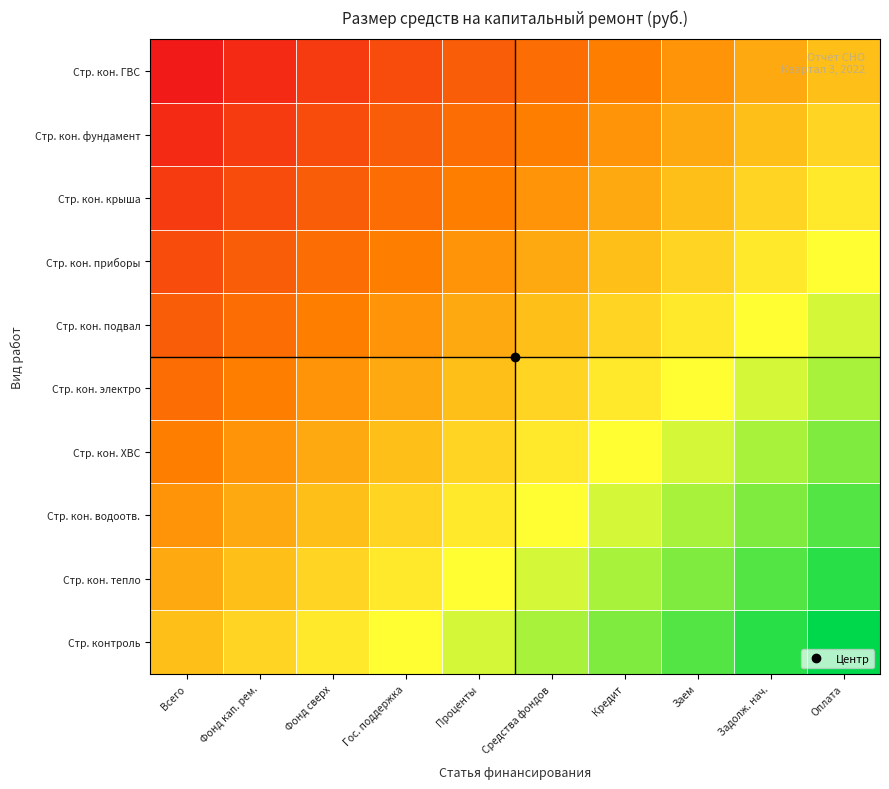

Reading right to left, extract all data points from this chart.

Стр. контроль: Оплата=1.0	Задолж. нач.=0.9	Заем=0.8	Кредит=0.7	Средства фондов=0.6	Проценты=0.4	Гос. поддержка=0.3	Фонд сверх=0.2	Фонд кап. рем.=0.1	Всего=0.0
Стр. кон. тепло: Оплата=0.9	Задолж. нач.=0.8	Заем=0.7	Кредит=0.6	Средства фондов=0.4	Проценты=0.3	Гос. поддержка=0.2	Фонд сверх=0.1	Фонд кап. рем.=0.0	Всего=-0.1
Стр. кон. водоотв.: Оплата=0.8	Задолж. нач.=0.7	Заем=0.6	Кредит=0.4	Средства фондов=0.3	Проценты=0.2	Гос. поддержка=0.1	Фонд сверх=0.0	Фонд кап. рем.=-0.1	Всего=-0.2
Стр. кон. ХВС: Оплата=0.7	Задолж. нач.=0.6	Заем=0.4	Кредит=0.3	Средства фондов=0.2	Проценты=0.1	Гос. поддержка=0.0	Фонд сверх=-0.1	Фонд кап. рем.=-0.2	Всего=-0.3
Стр. кон. электро: Оплата=0.6	Задолж. нач.=0.4	Заем=0.3	Кредит=0.2	Средства фондов=0.1	Проценты=0.0	Гос. поддержка=-0.1	Фонд сверх=-0.2	Фонд кап. рем.=-0.3	Всего=-0.4
Стр. кон. подвал: Оплата=0.4	Задолж. нач.=0.3	Заем=0.2	Кредит=0.1	Средства фондов=0.0	Проценты=-0.1	Гос. поддержка=-0.2	Фонд сверх=-0.3	Фонд кап. рем.=-0.4	Всего=-0.6
Стр. кон. приборы: Оплата=0.3	Задолж. нач.=0.2	Заем=0.1	Кредит=0.0	Средства фондов=-0.1	Проценты=-0.2	Гос. поддержка=-0.3	Фонд сверх=-0.4	Фонд кап. рем.=-0.6	Всего=-0.7
Стр. кон. крыша: Оплата=0.2	Задолж. нач.=0.1	Заем=0.0	Кредит=-0.1	Средства фондов=-0.2	Проценты=-0.3	Гос. поддержка=-0.4	Фонд сверх=-0.6	Фонд кап. рем.=-0.7	Всего=-0.8
Стр. кон. фундамент: Оплата=0.1	Задолж. нач.=0.0	Заем=-0.1	Кредит=-0.2	Средства фондов=-0.3	Проценты=-0.4	Гос. поддержка=-0.6	Фонд сверх=-0.7	Фонд кап. рем.=-0.8	Всего=-0.9
Стр. кон. ГВС: Оплата=0.0	Задолж. нач.=-0.1	Заем=-0.2	Кредит=-0.3	Средства фондов=-0.4	Проценты=-0.6	Гос. поддержка=-0.7	Фонд сверх=-0.8	Фонд кап. рем.=-0.9	Всего=-1.0